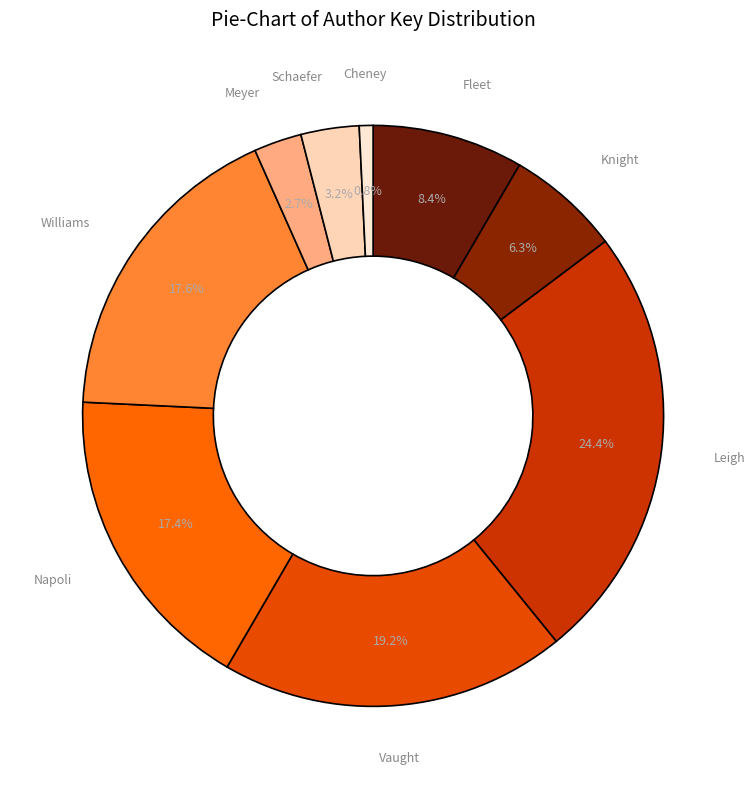

Which slice is the smallest?

Lynne Cheney